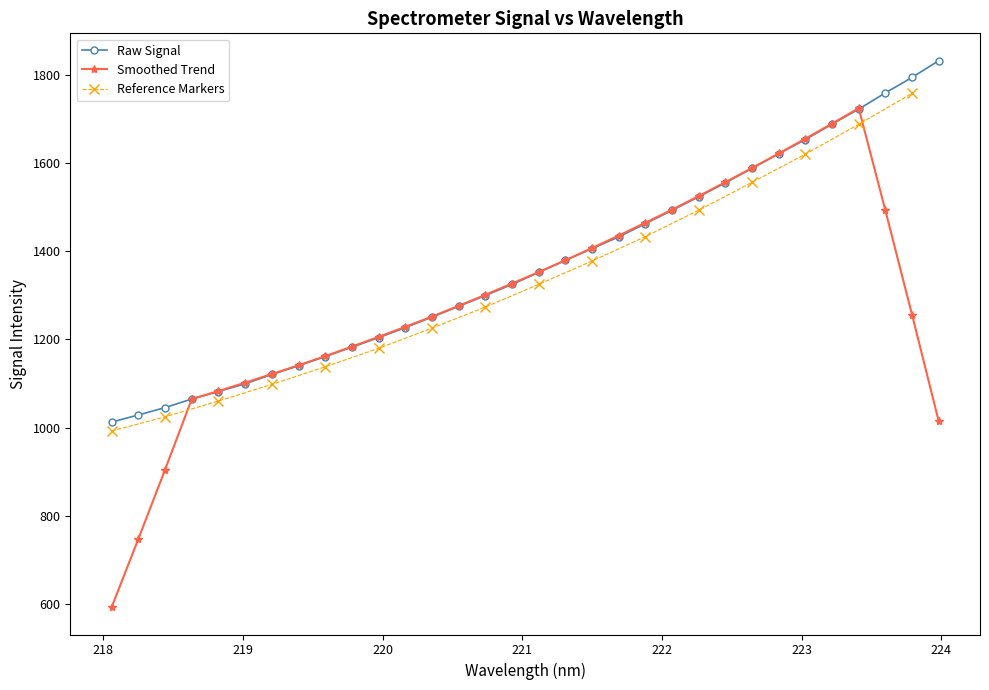

How many data points are less than 1351?

16